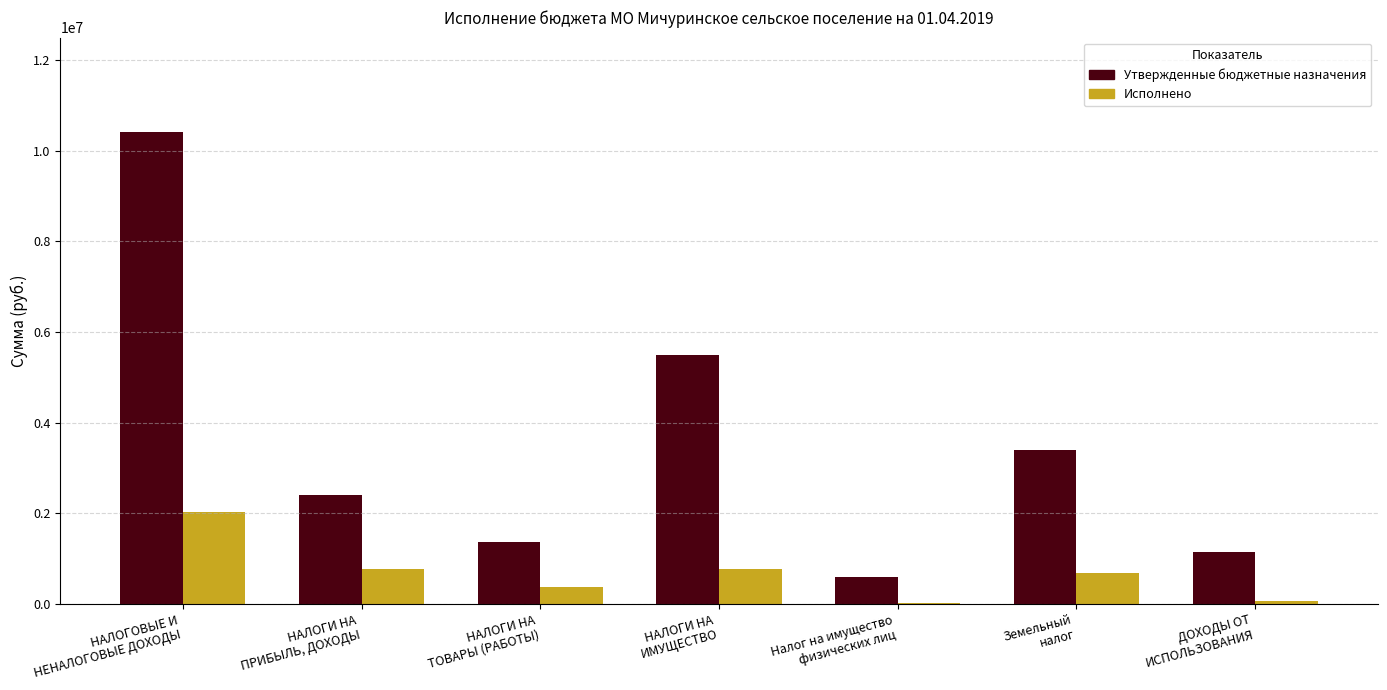

Where is Утвержденные бюджетные назначения nearest to the value 5508000?

НАЛОГИ НА
ИМУЩЕСТВО